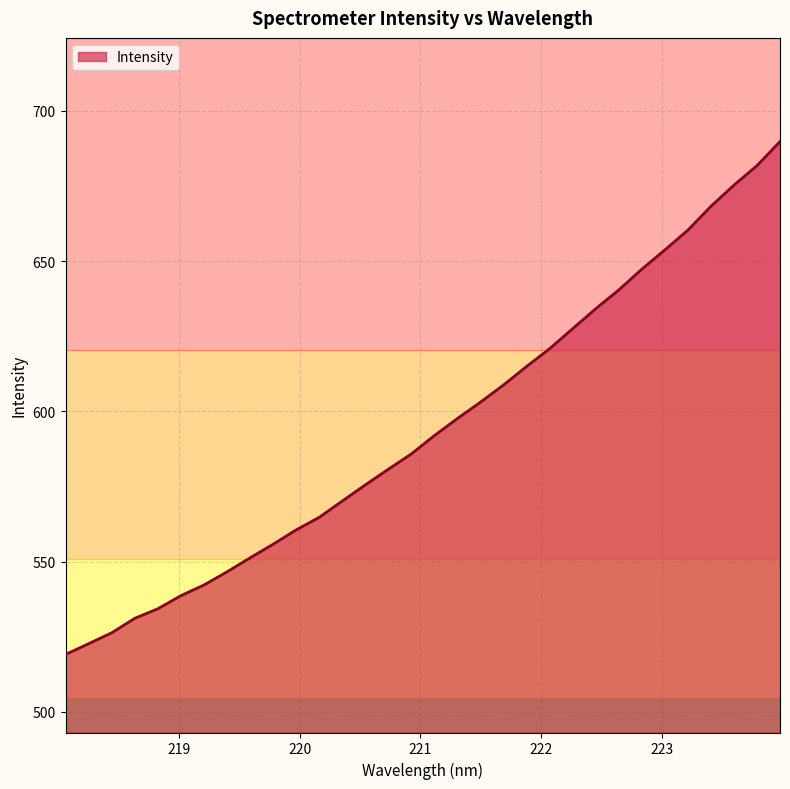

What is the greatest value displayed?

689.8